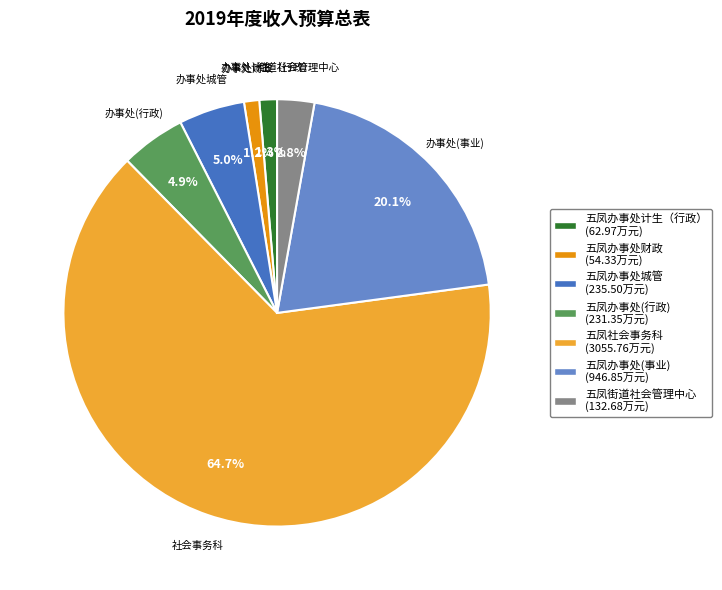

Which category accounts for the majority?

五凤社会事务科